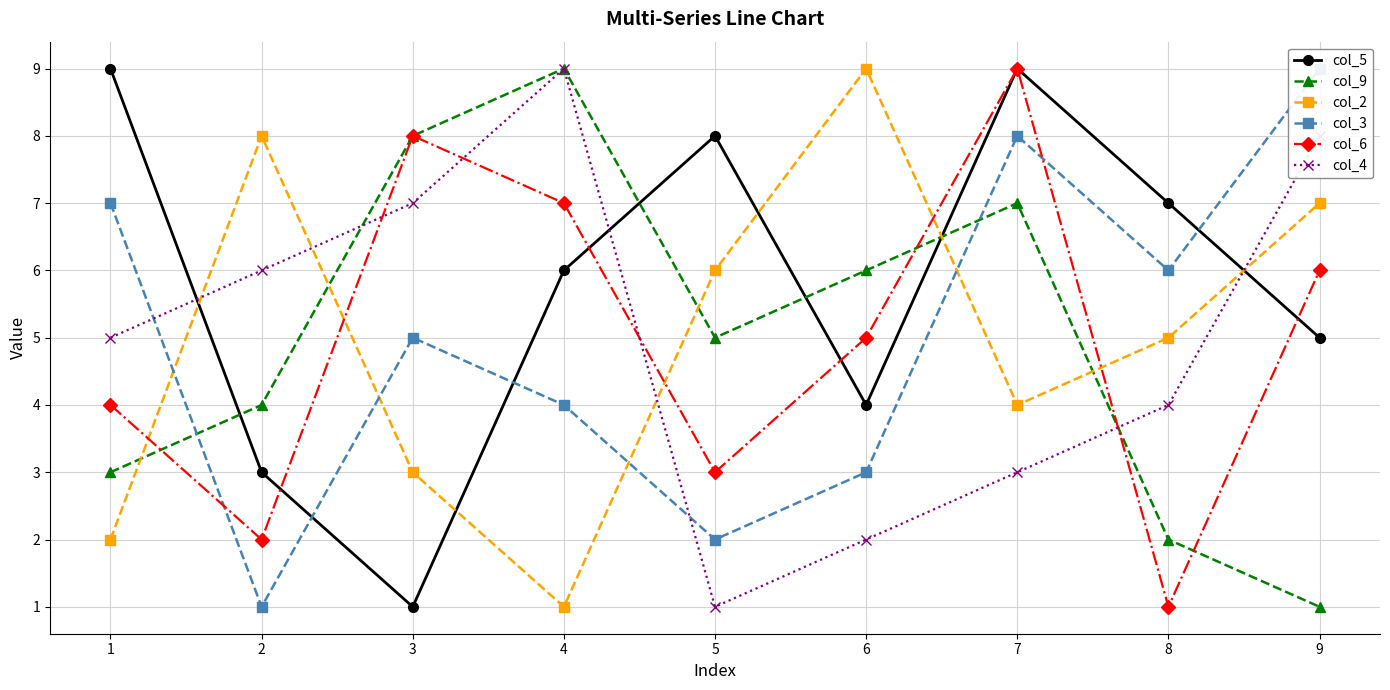

Reading left to right, list all the values displayed in this chart.

col_5: 1=9	2=3	3=1	4=6	5=8	6=4	7=9	8=7	9=5
col_9: 1=3	2=4	3=8	4=9	5=5	6=6	7=7	8=2	9=1
col_2: 1=2	2=8	3=3	4=1	5=6	6=9	7=4	8=5	9=7
col_3: 1=7	2=1	3=5	4=4	5=2	6=3	7=8	8=6	9=9
col_6: 1=4	2=2	3=8	4=7	5=3	6=5	7=9	8=1	9=6
col_4: 1=5	2=6	3=7	4=9	5=1	6=2	7=3	8=4	9=8